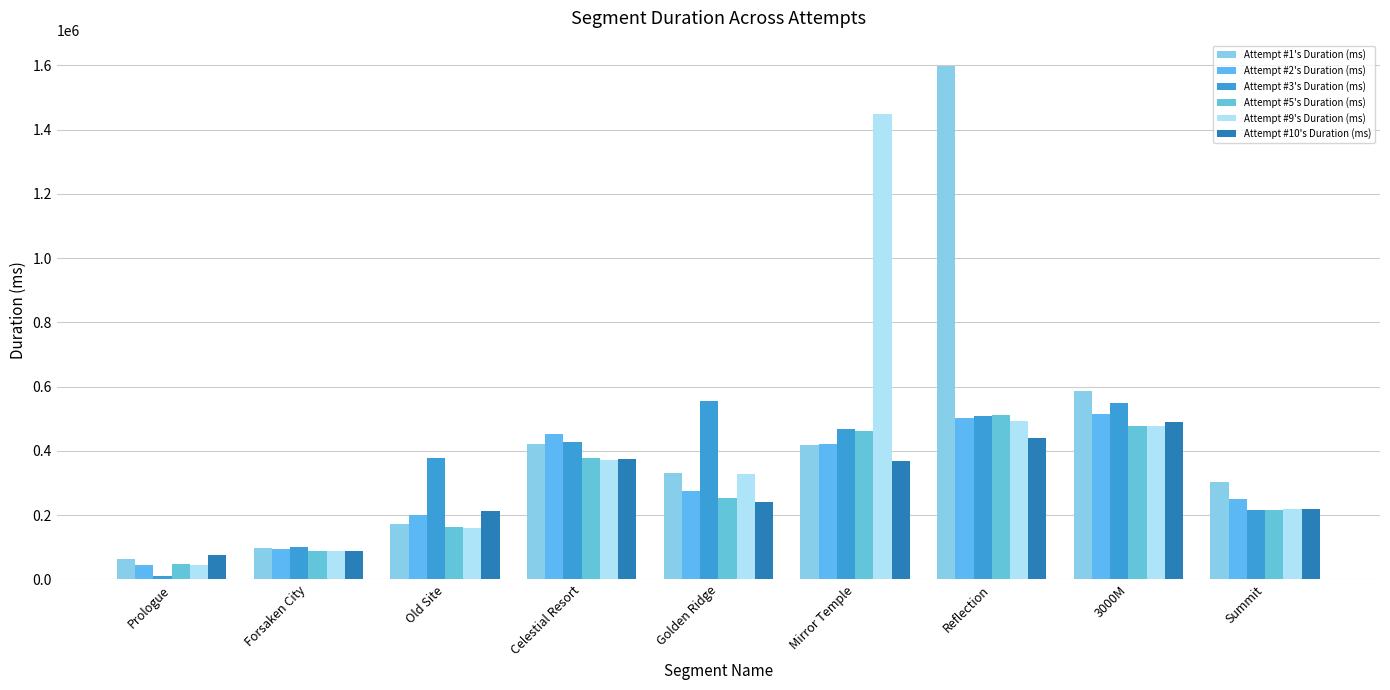

What is the average value of the Attempt #2's Duration (ms) series?

306577